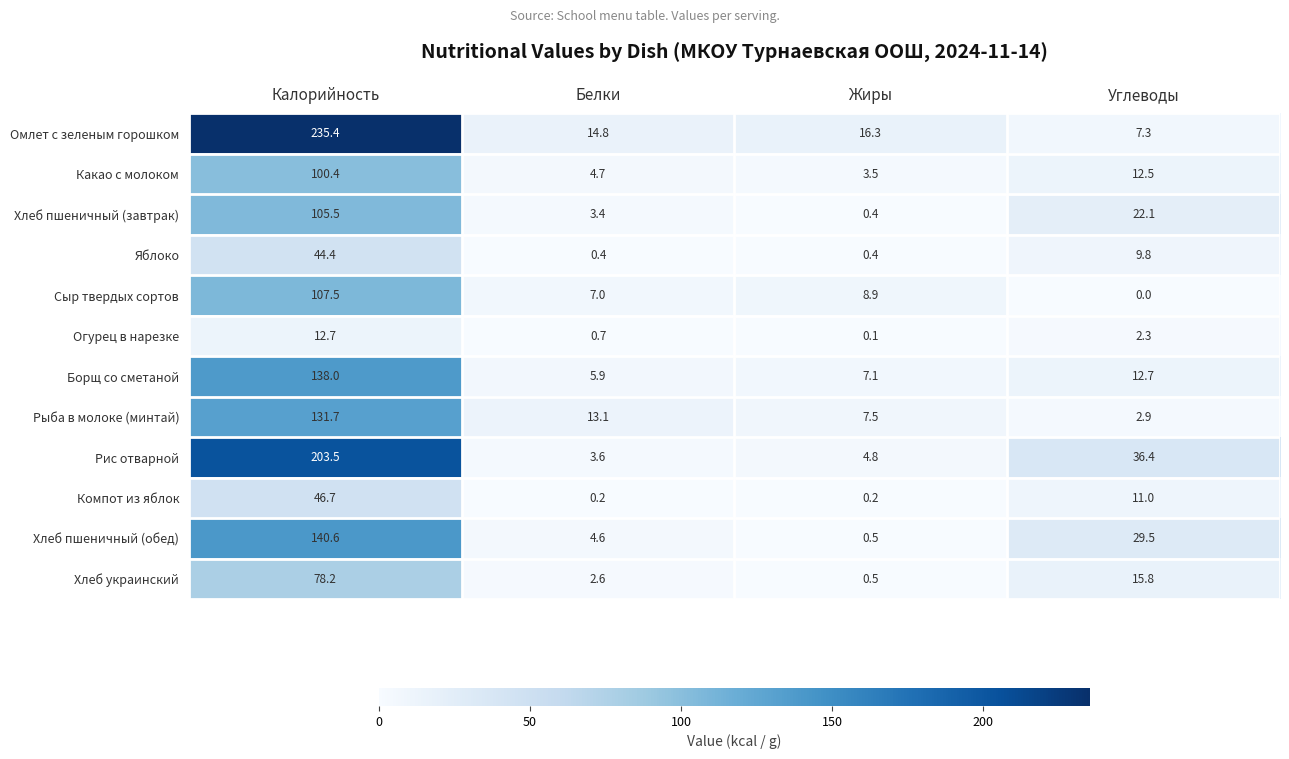

What is the difference between the maximum and minimum values in the Хлеб пшеничный (завтрак) series?

105.1